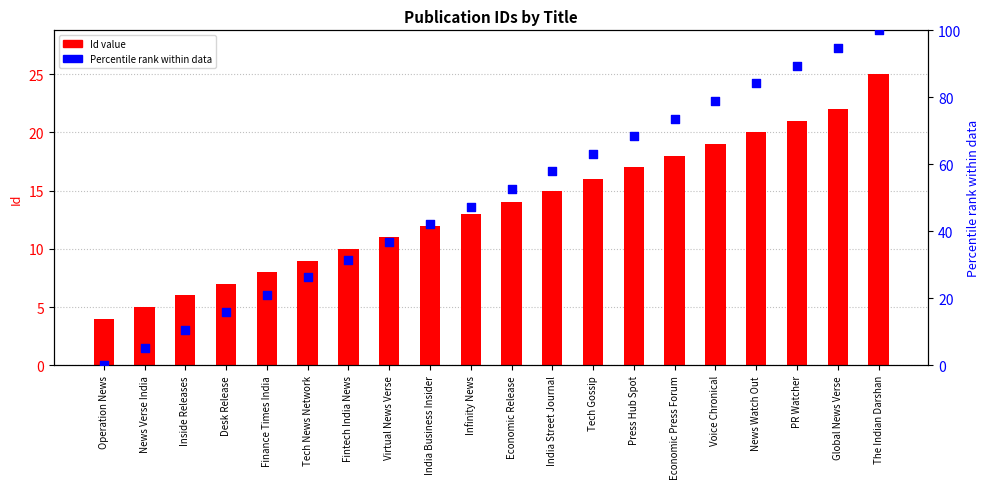

What is the total value across all series at Economic Release?

66.6